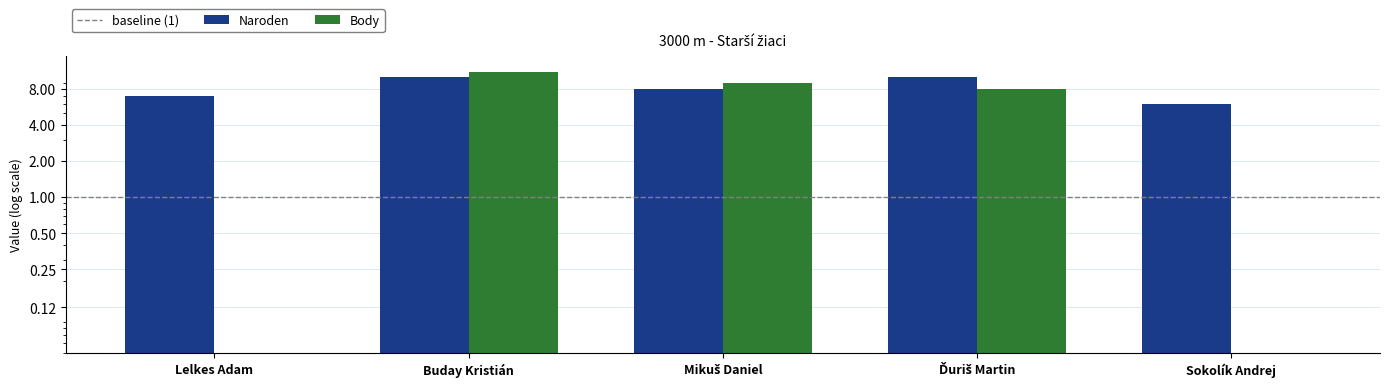

How many bars are there in each group?

2